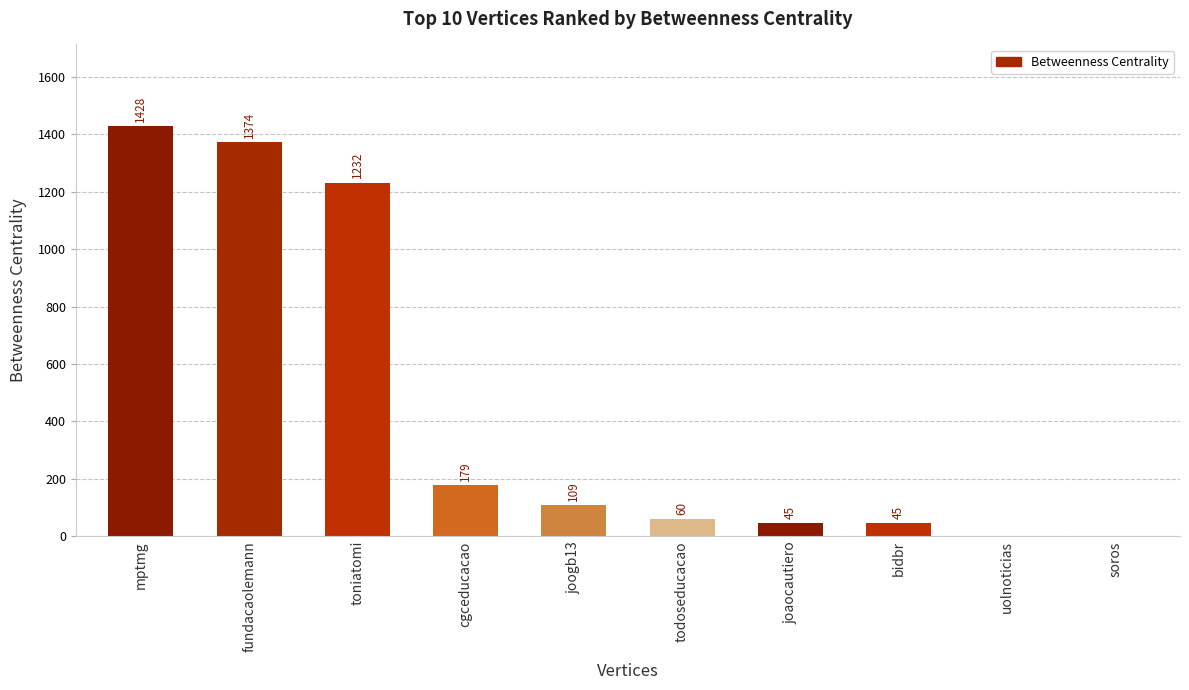

What is the sum of the values at bidbr and toniatomi?

1277